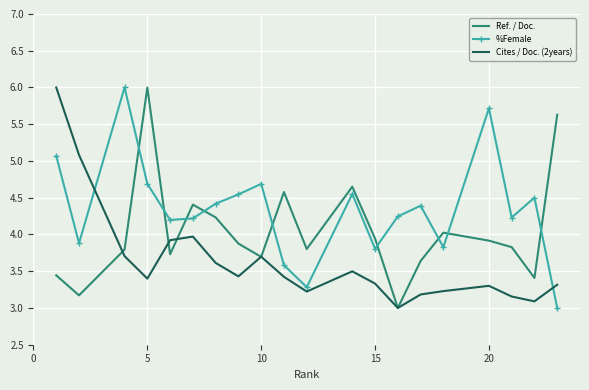

How many intersections are there between %Female and Ref. / Doc.?

9